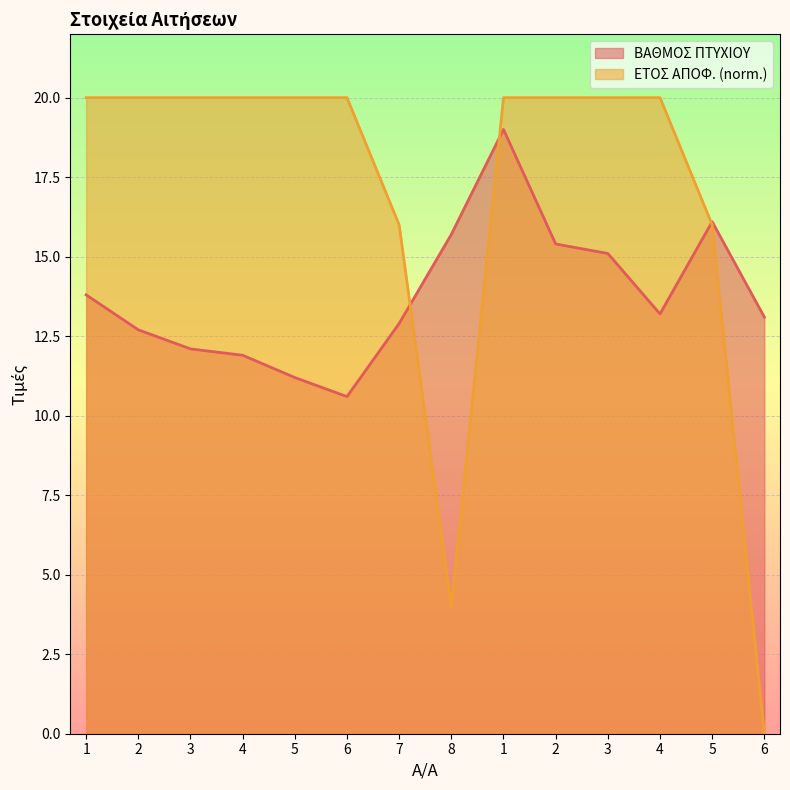

How many lines are shown in the chart?

2